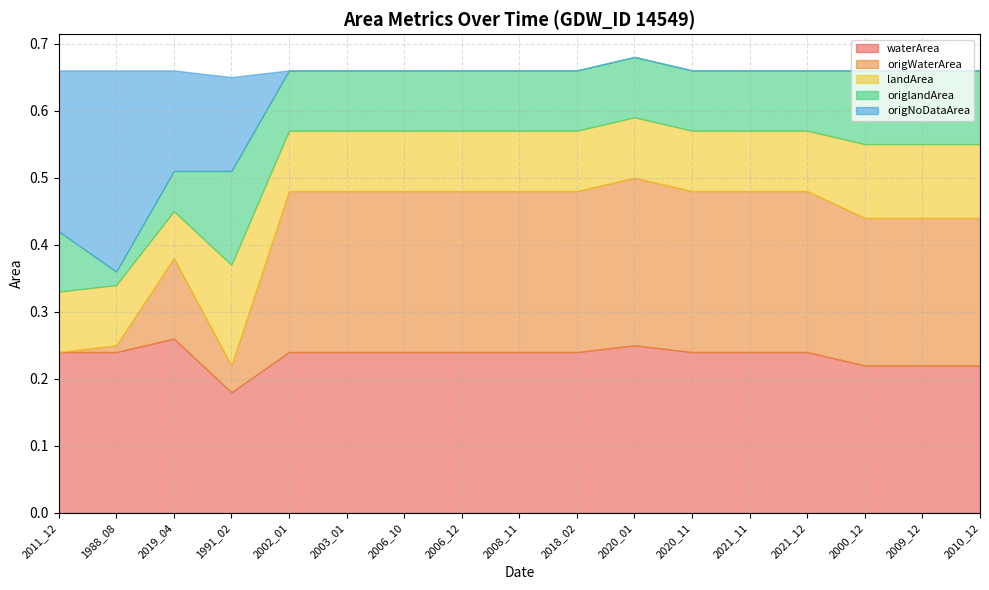

What is the value of the waterArea point at the 1st from the left?

0.2